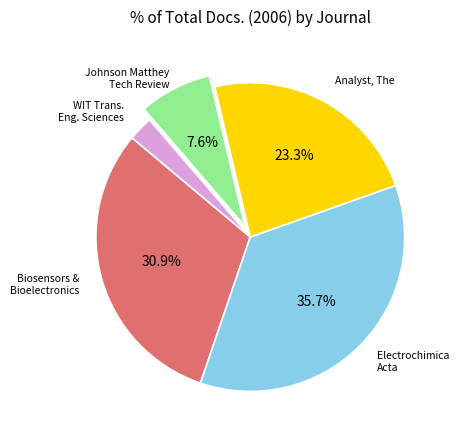

Is there any slice that represents more than half of the pie?

No